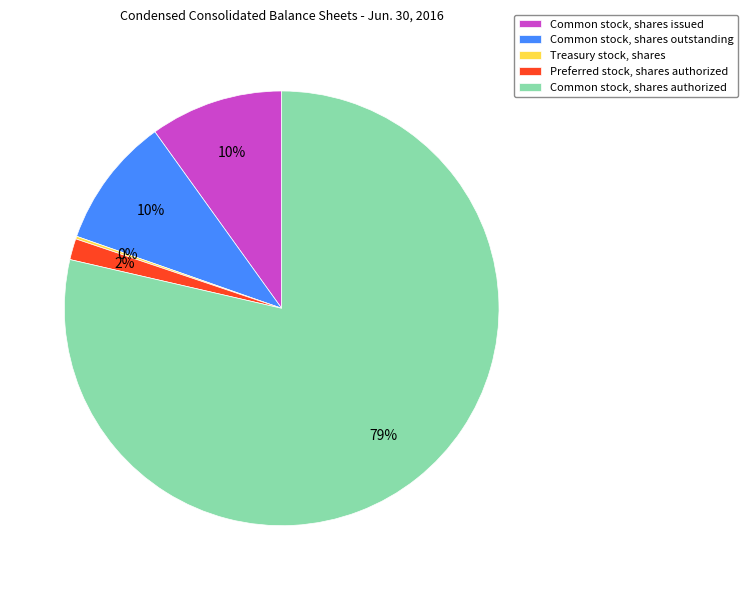

Do Common stock, shares outstanding and Preferred stock, shares authorized together represent more than half of the pie?

No